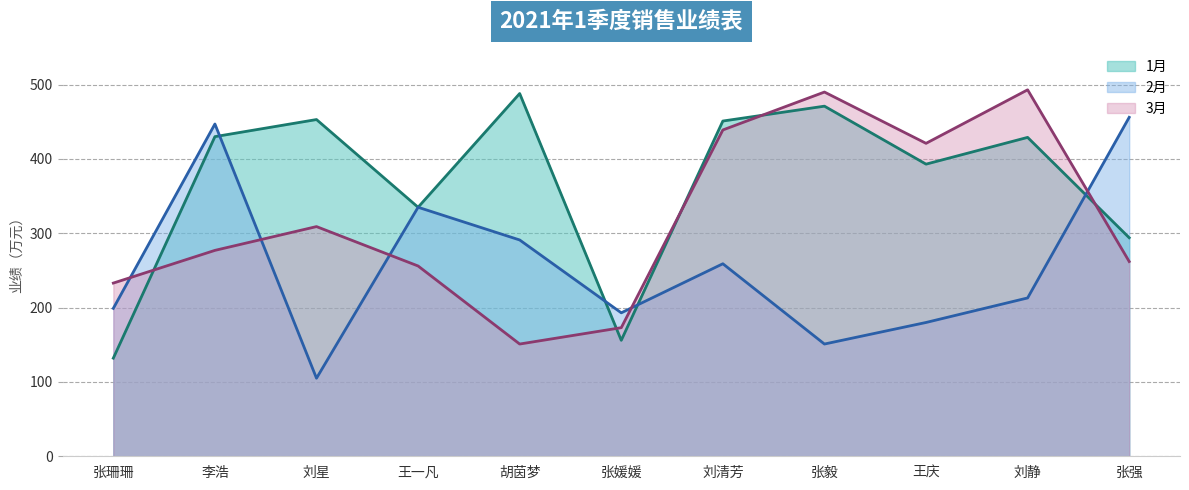

At how many categories does at least one series exceed 449?

6